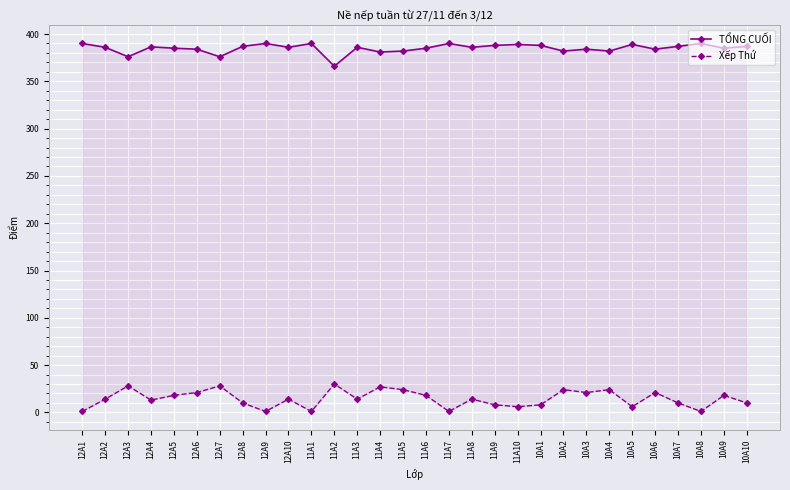

Which series has the largest range (max minus min)?

Xếp Thứ